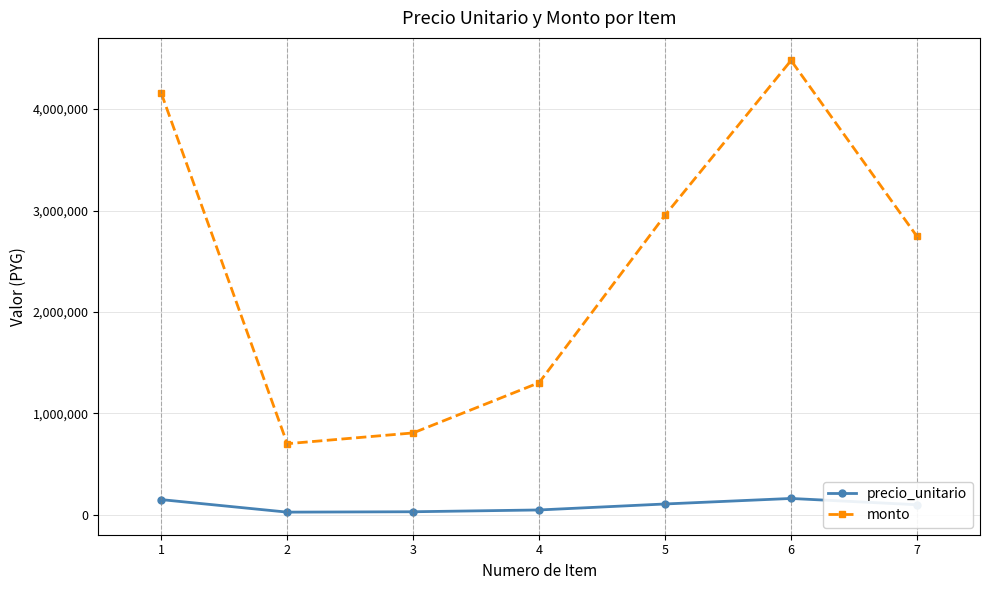

Is it true that monto equals 1448597 at 3?

False